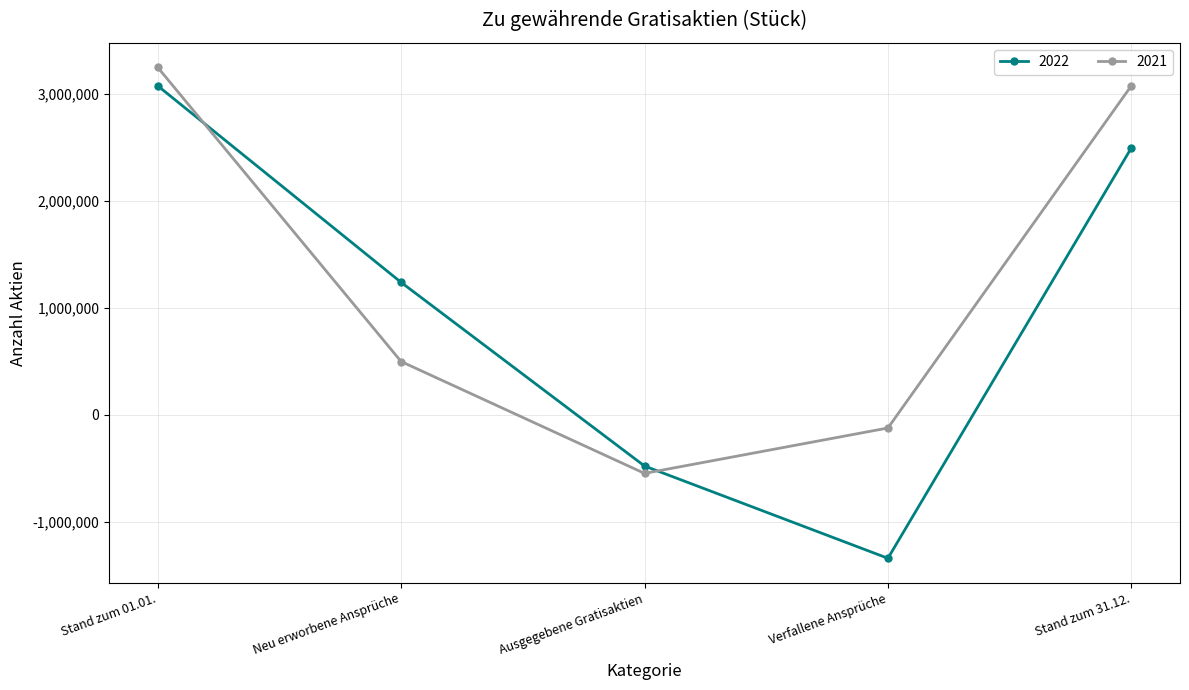

How many 2022 values are between -478925 and 2497355?

3